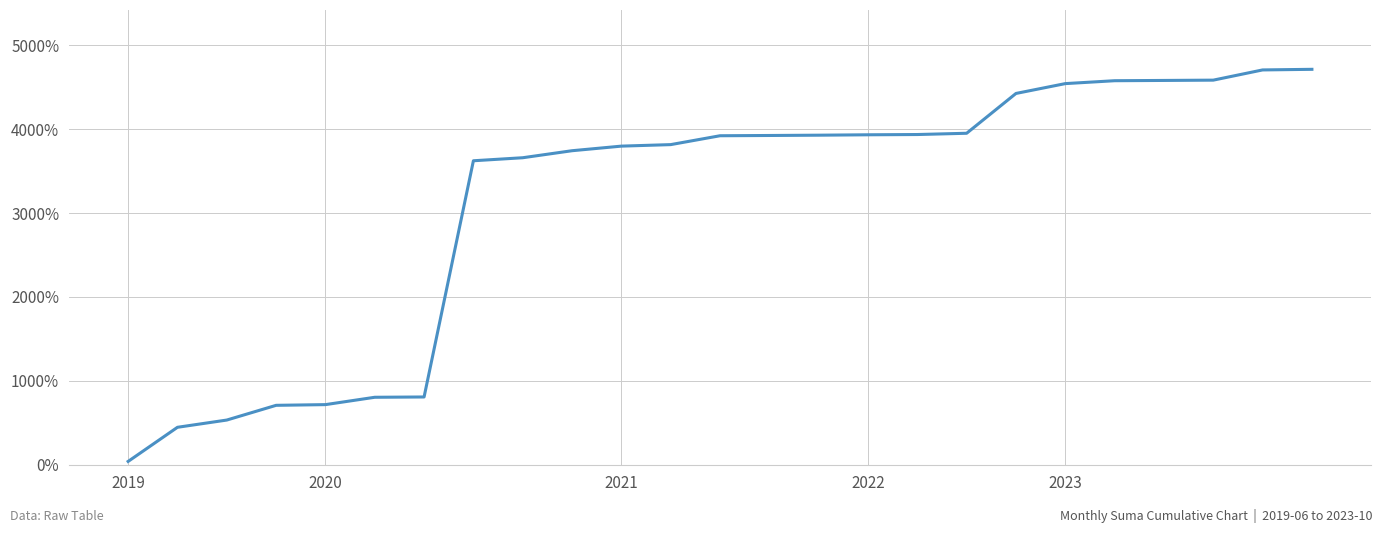

Does the chart display data point markers on the line(s)?

No